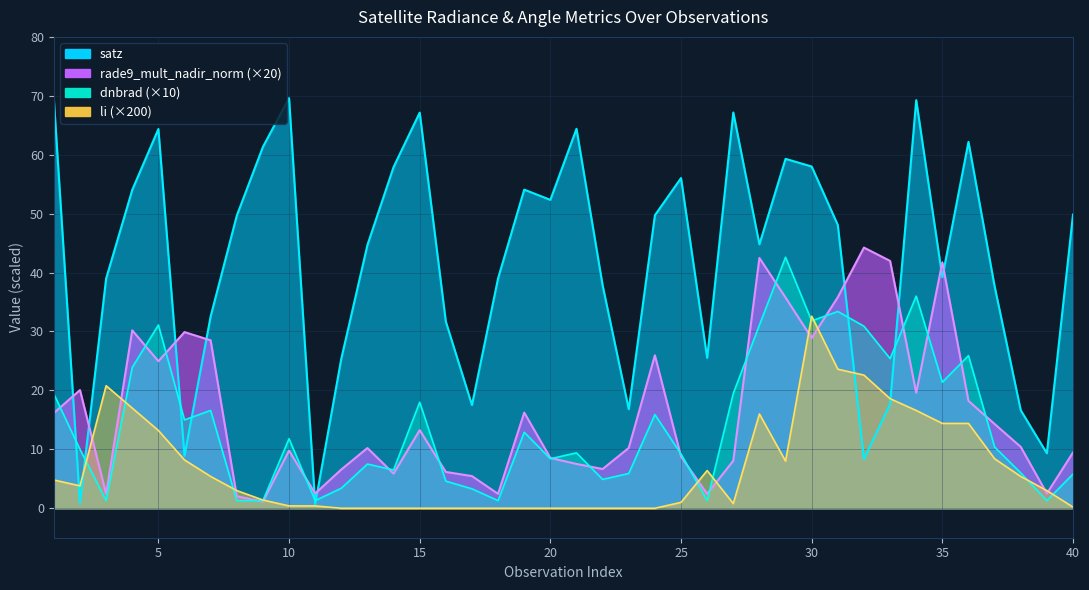

Rank the series at 10 from highest to lowest value.

satz, dnbrad, rade9_mult_nadir_norm, li